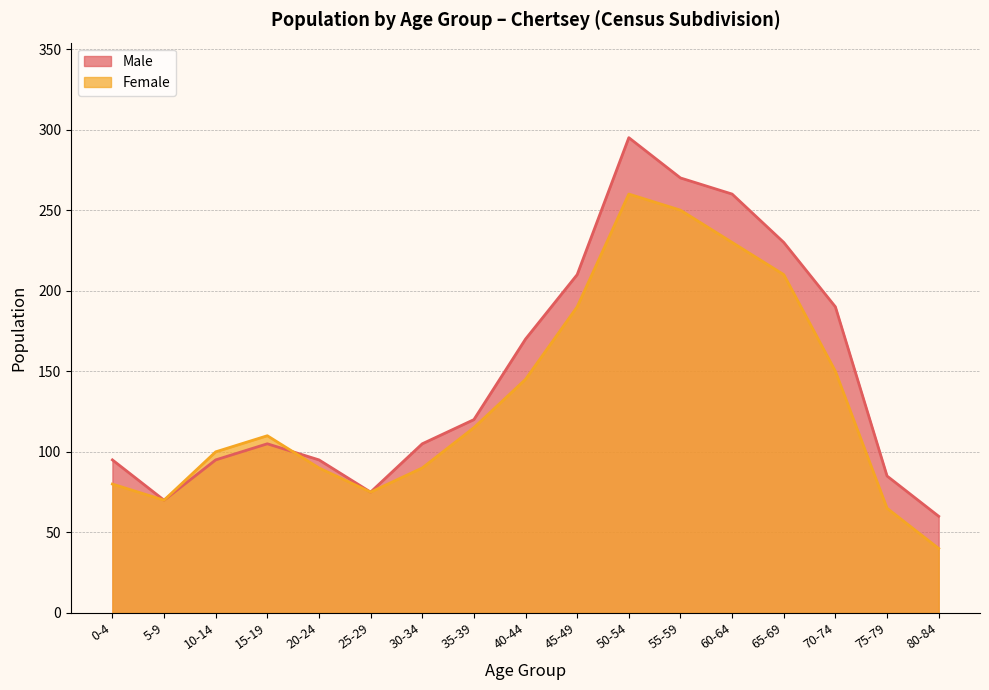

What is the greatest value displayed?

295